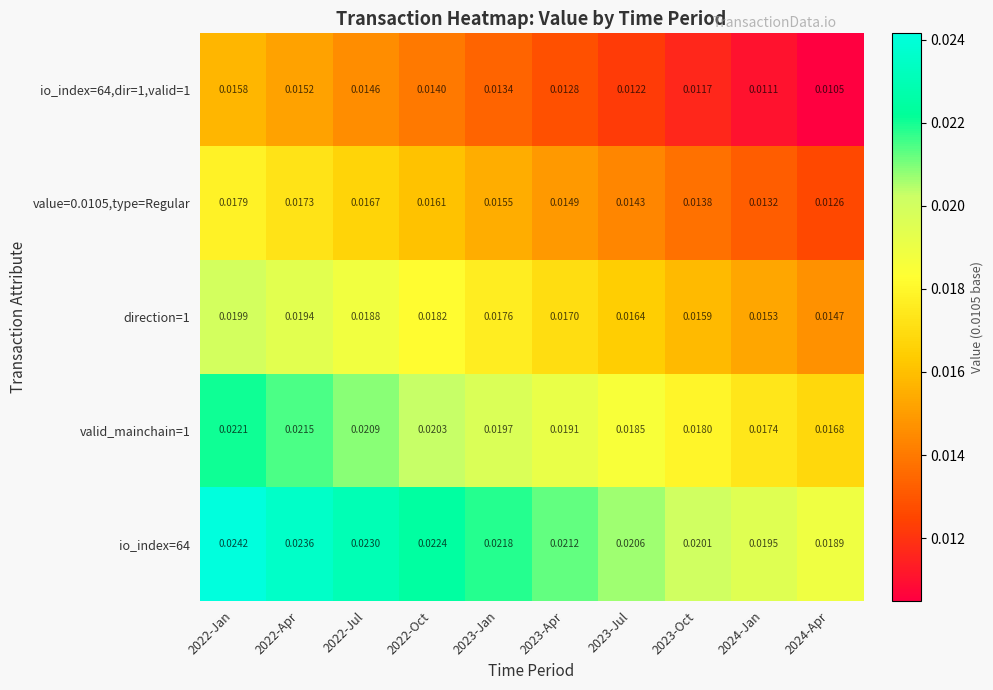

What is the total value across all series at 2022-Jan?

0.1